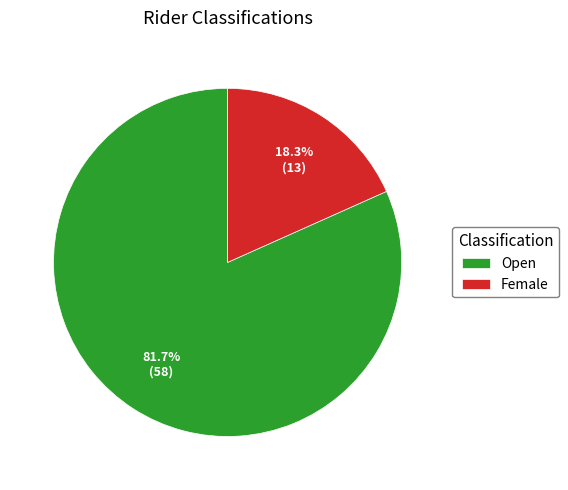

Is it true that Open is 82% of the pie?

True